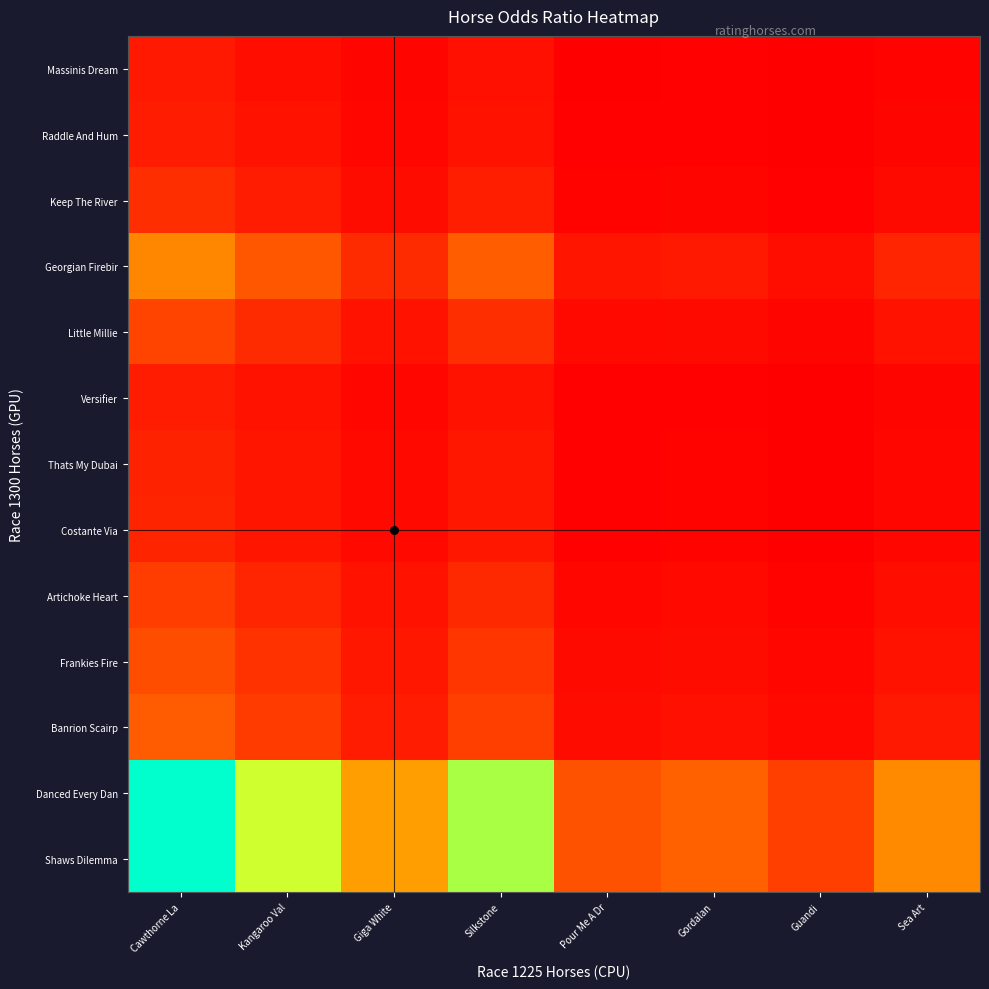

What is the total value across all series at Silkstone?

68.8